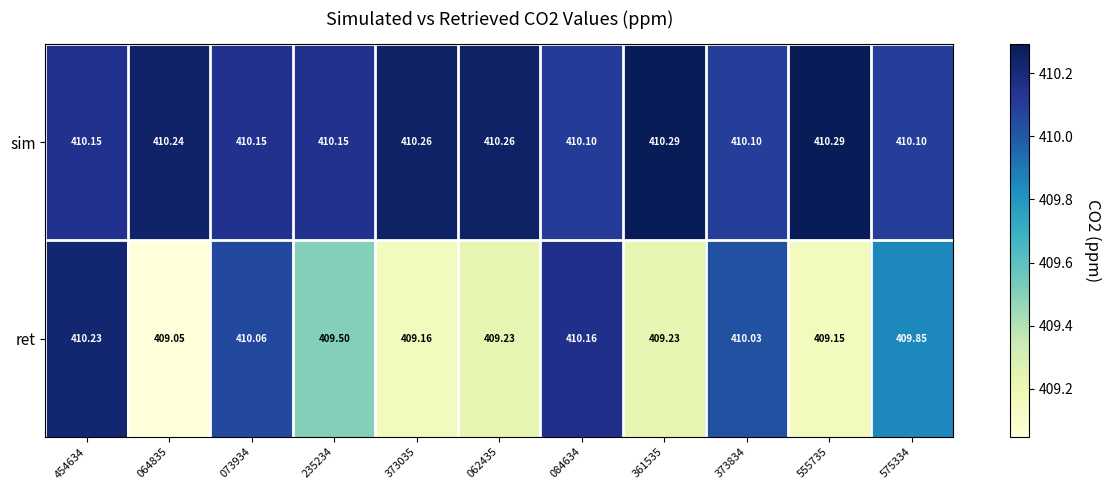

Which series has the widest spread of values?

ret